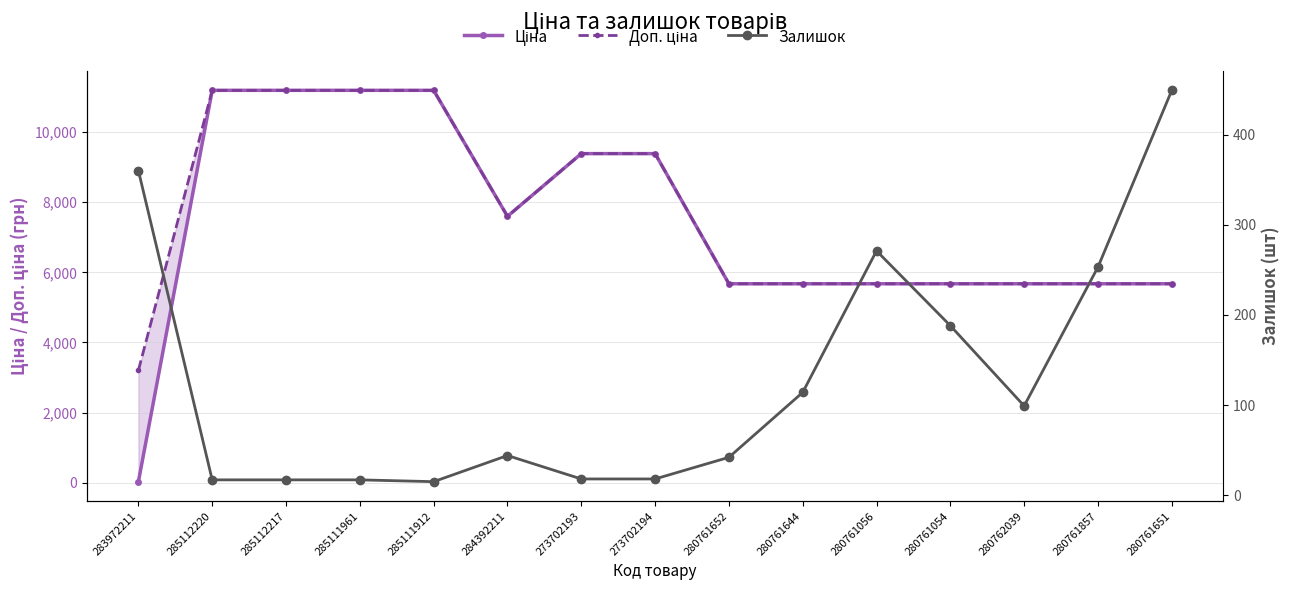

Reading left to right, list all the values displayed in this chart.

Ціна: 32.0	11188.2	11188.2	11188.2	11188.2	7596.5	9384.0	9384.0	5673.8	5673.8	5673.8	5673.8	5673.8	5673.8	5673.8
Доп. ціна: 3205.0	11188.2	11188.2	11188.2	11188.2	7596.5	9384.0	9384.0	5673.8	5673.8	5673.8	5673.8	5673.8	5673.8	5673.8
Залишок: 360.0	17.0	17.0	17.0	15.0	44.0	18.0	18.0	42.0	114.0	271.0	188.0	99.0	253.0	449.0